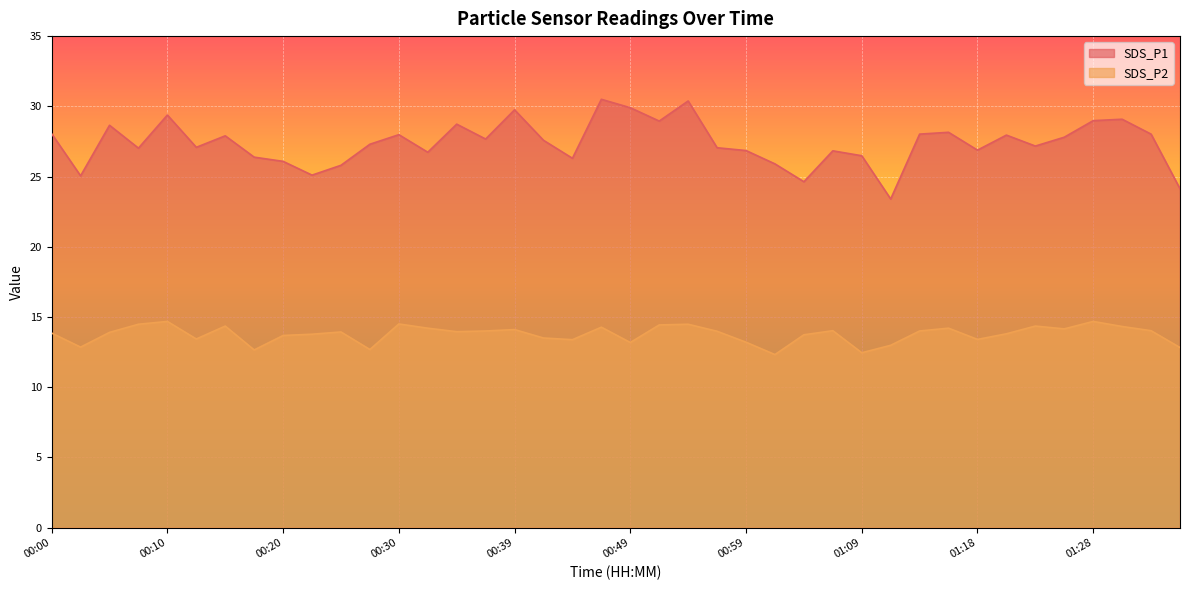

What is the total value across all series at 00:42?

41.1